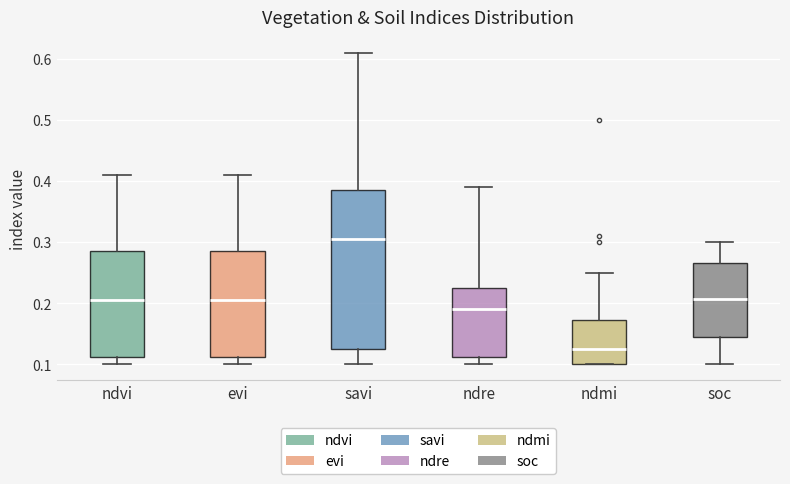

Which box has the lowest median line?

ndmi